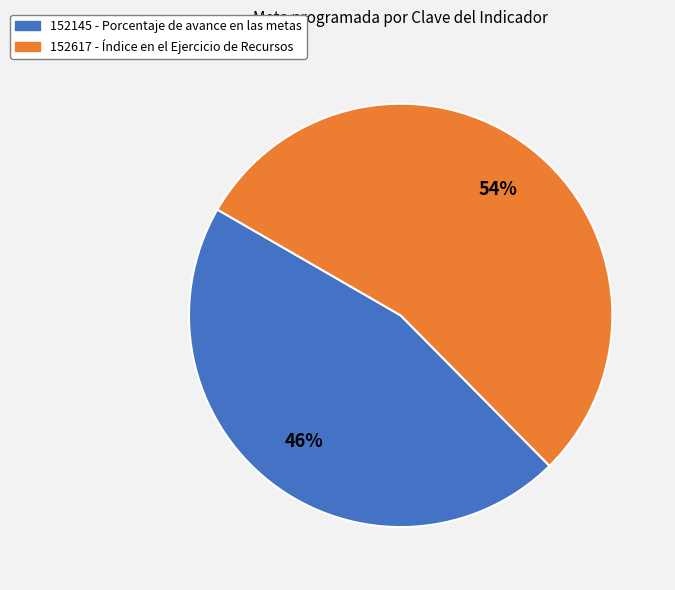

What is the ratio of the value at 152617 to the value at 152145?

1.2